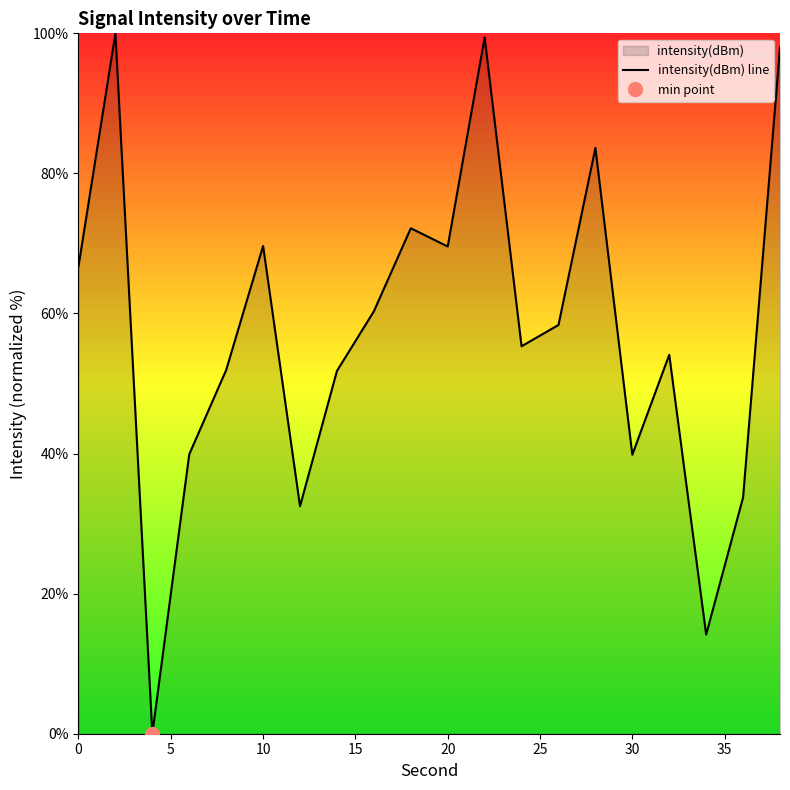

The intensity(dBm) line series shows 106.4 at 10. True or false?

False